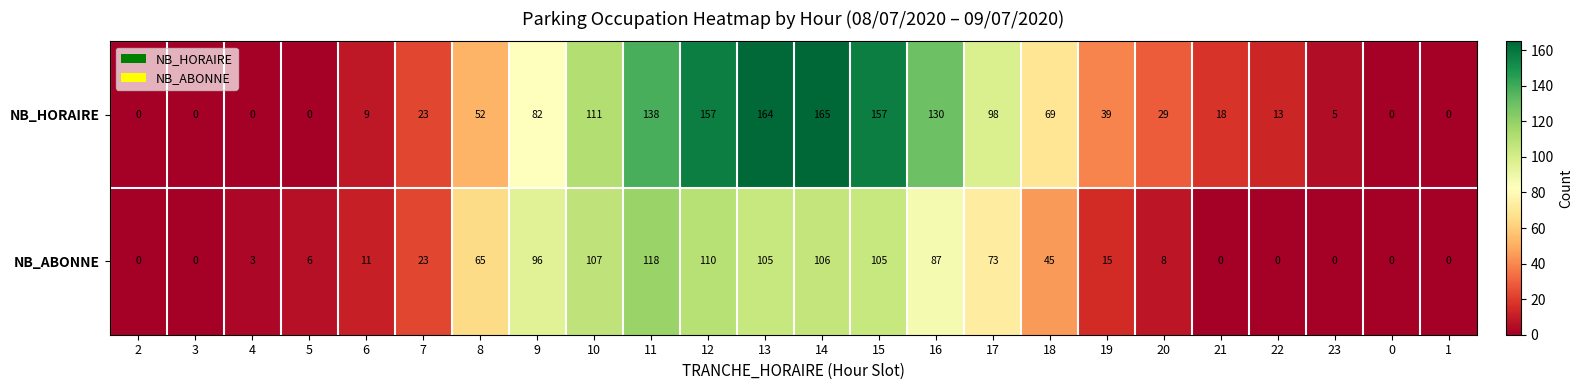

Is it true that NB_ABONNE equals 32 at 7?

False